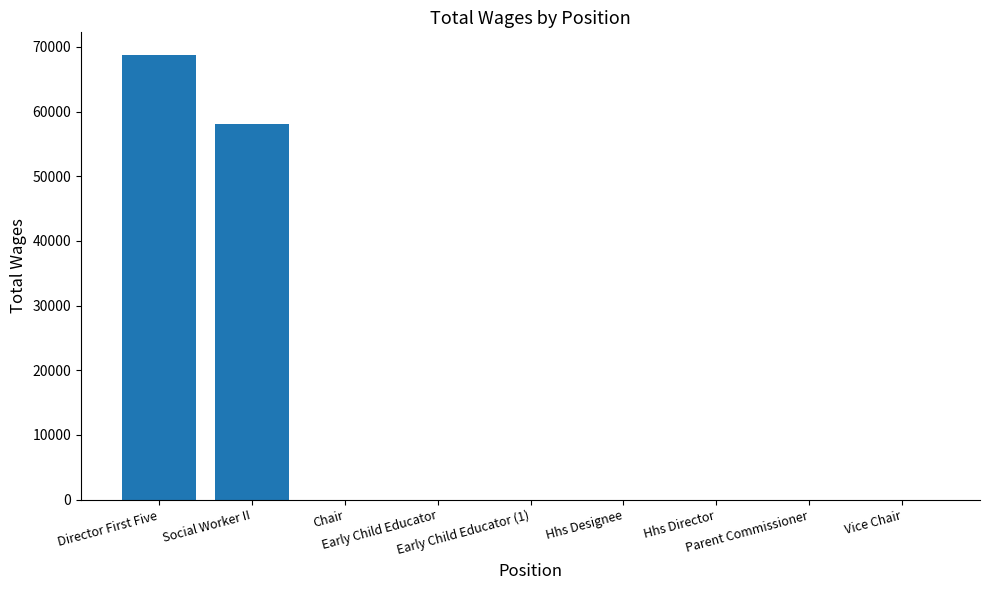

What is the sum of all values?

126834